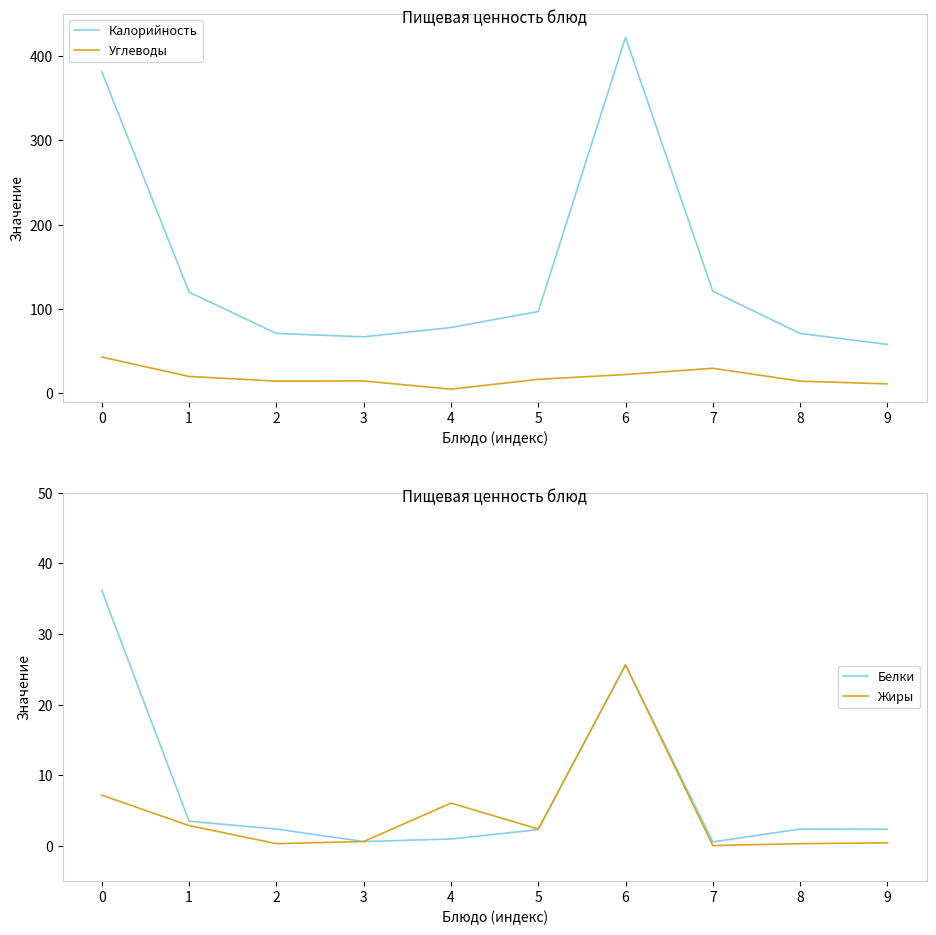

Reading left to right, extract all data points from this chart.

Калорийность: 381.0	120.0	71.0	67.0	78.0	97.0	422.0	121.0	71.0	58.0
Углеводы: 43.0	20.0	14.5	14.7	5.0	16.6	22.3	29.7	14.5	11.2
Белки: 36.2	3.5	2.4	0.6	1.0	2.3	25.6	0.6	2.4	2.3
Жиры: 7.2	2.9	0.3	0.6	6.0	2.4	25.6	0.0	0.3	0.4